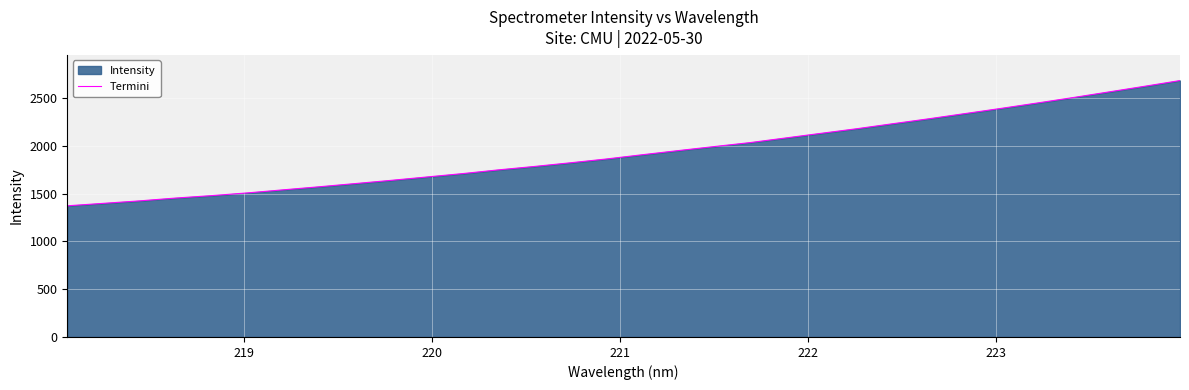

What is the smallest value displayed?

1371.7